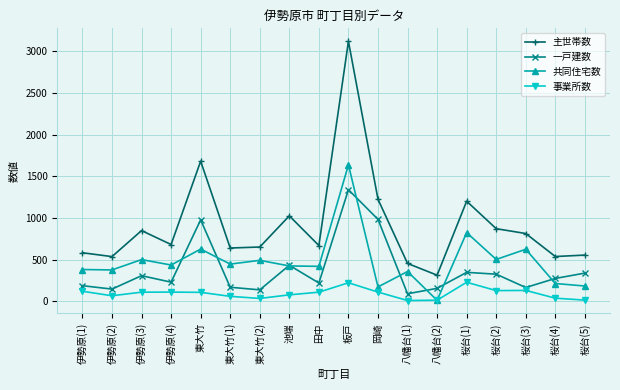

Between 池端 and 岡崎, which series saw the biggest shift?

一戸建数